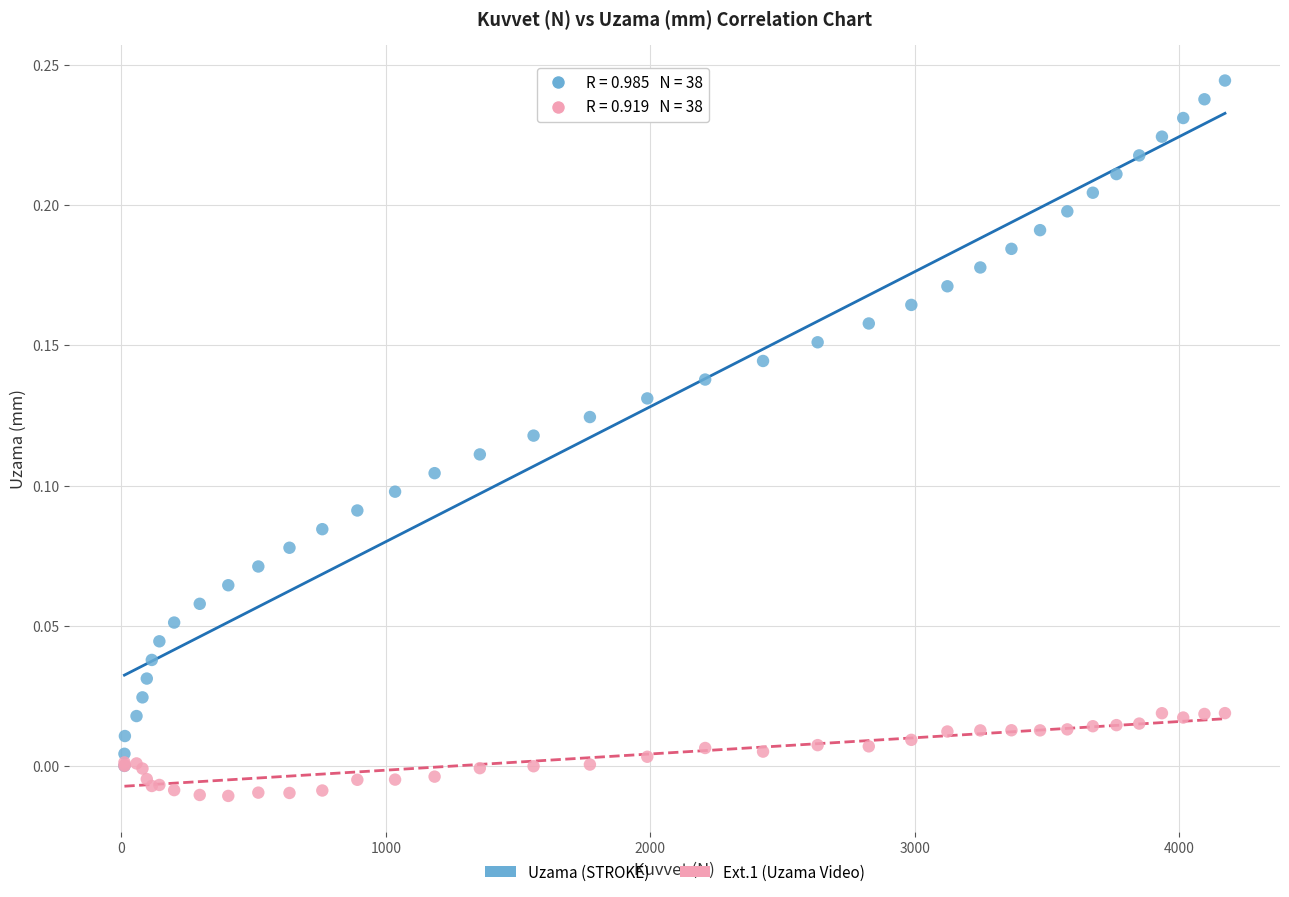

What are all the series names shown in the legend?

Uzama (STROKE), Ext.1 (Uzama Video)